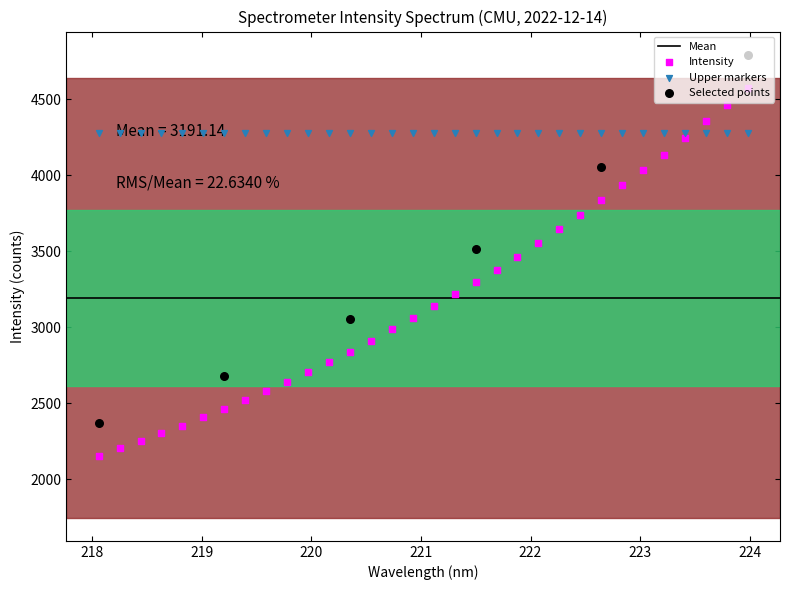

What is the change in value from 221.4993 to 223.0264?

+736.1